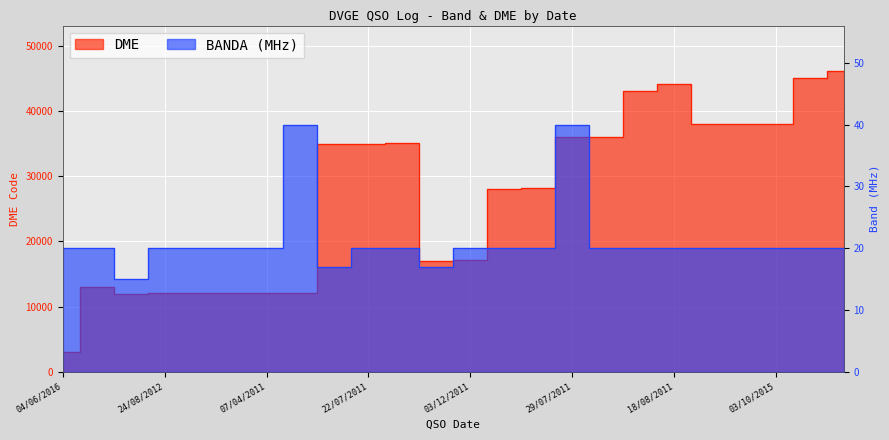

True or false: DME and BANDA cross at least once.

False